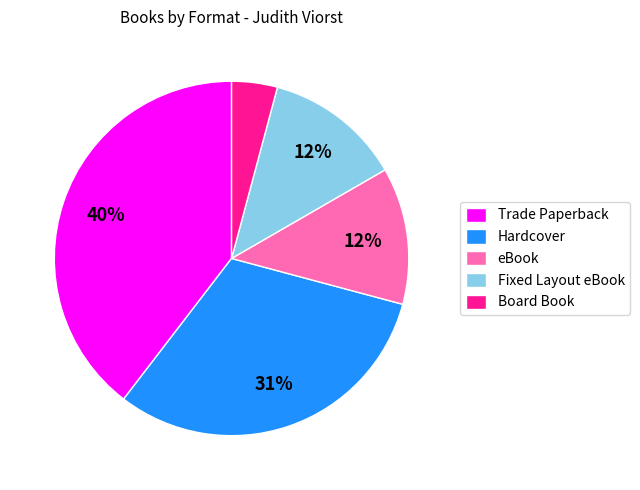

Does Fixed Layout eBook represent more than half of the total?

No